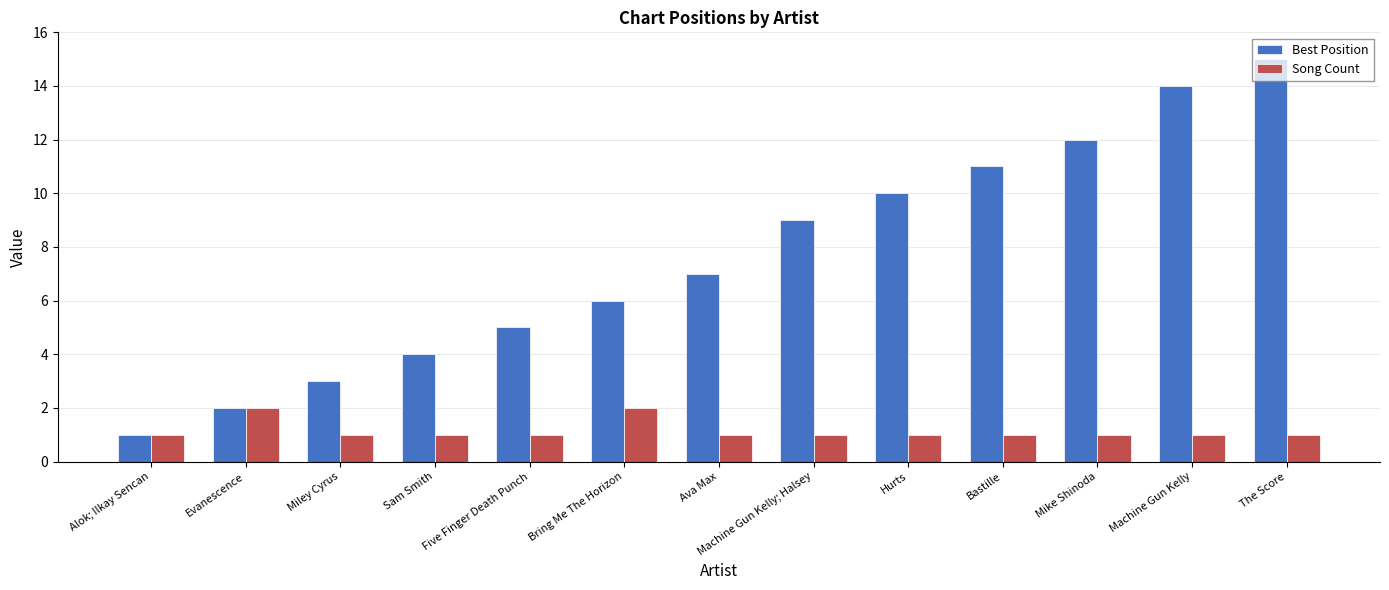

Reading left to right, extract all data points from this chart.

Best Position: Alok; Ilkay Sencan=1	Evanescence=2	Miley Cyrus=3	Sam Smith=4	Five Finger Death Punch=5	Bring Me The Horizon=6	Ava Max=7	Machine Gun Kelly; Halsey=9	Hurts=10	Bastille=11	Mike Shinoda=12	Machine Gun Kelly=14	The Score=15
Song Count: Alok; Ilkay Sencan=1	Evanescence=2	Miley Cyrus=1	Sam Smith=1	Five Finger Death Punch=1	Bring Me The Horizon=2	Ava Max=1	Machine Gun Kelly; Halsey=1	Hurts=1	Bastille=1	Mike Shinoda=1	Machine Gun Kelly=1	The Score=1